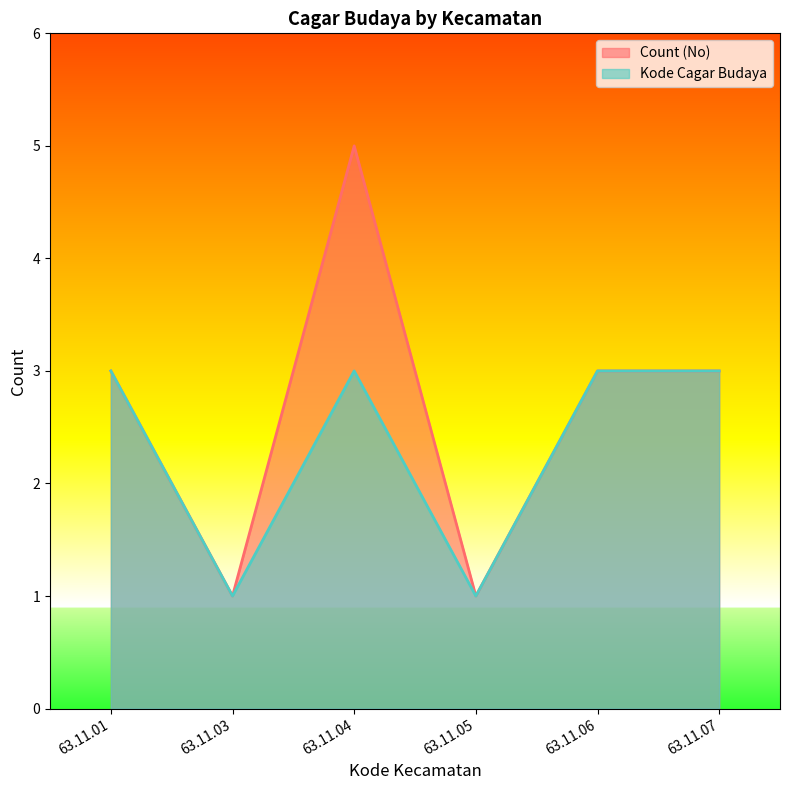

Reading right to left, transcribe all the data shown in this chart.

Count (No): 63.11.07=3	63.11.06=3	63.11.05=1	63.11.04=5	63.11.03=1	63.11.01=3
Kode Cagar Budaya: 63.11.07=3	63.11.06=3	63.11.05=1	63.11.04=3	63.11.03=1	63.11.01=3